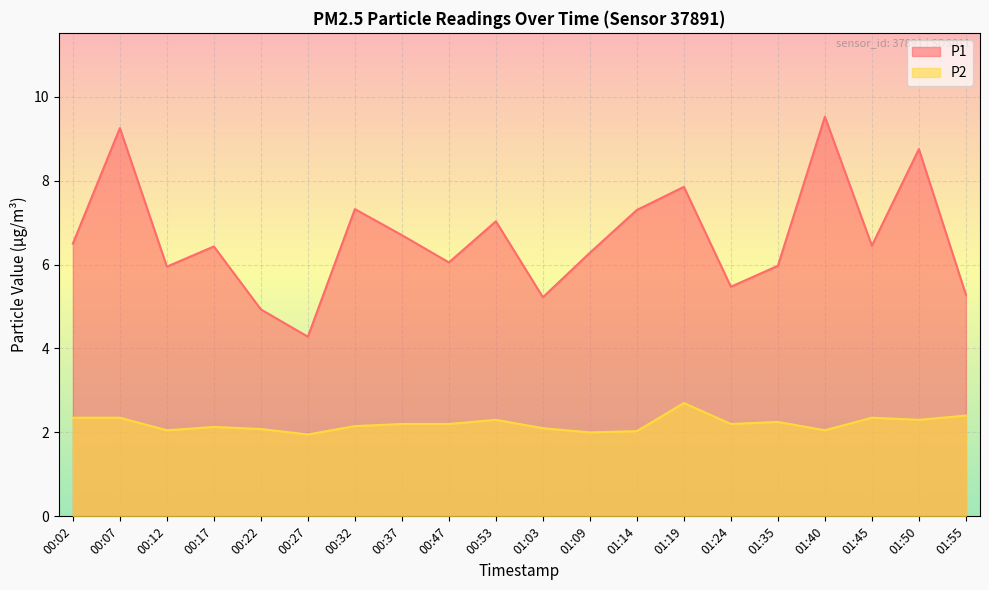

What is the highest value of the P2 series?

2.7